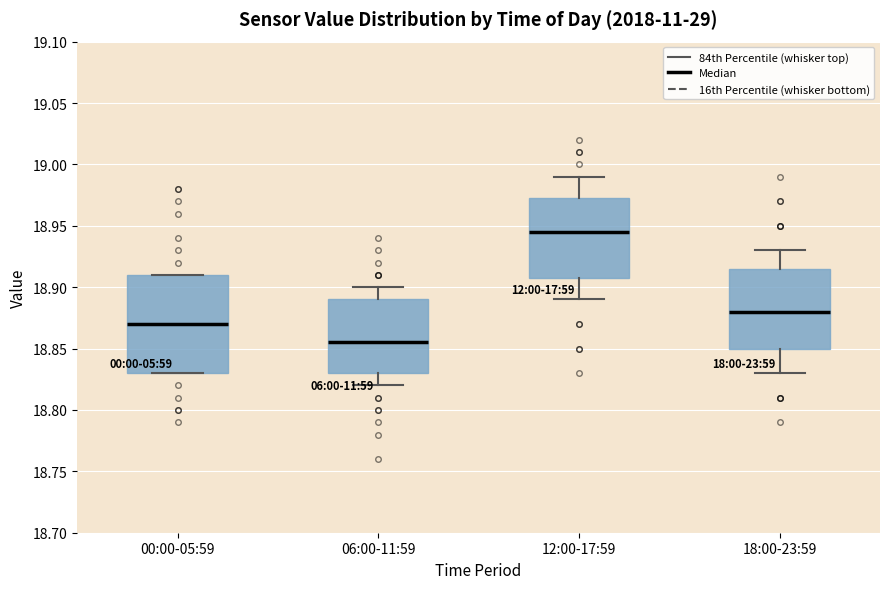

Reading left to right, transcribe this box plot: for each box, give where its median line is, the range the box spans, and where its two whiskers end, as read against the y-axis. The values are not printed on the chart, so give them approximately, as read against the axis.

00:00-05:59: median 18.870, box 18.830 to 18.910, whiskers 18.830 to 18.910
06:00-11:59: median 18.855, box 18.830 to 18.890, whiskers 18.820 to 18.900
12:00-17:59: median 18.945, box 18.910 to 18.975, whiskers 18.890 to 18.990
18:00-23:59: median 18.880, box 18.850 to 18.915, whiskers 18.830 to 18.930